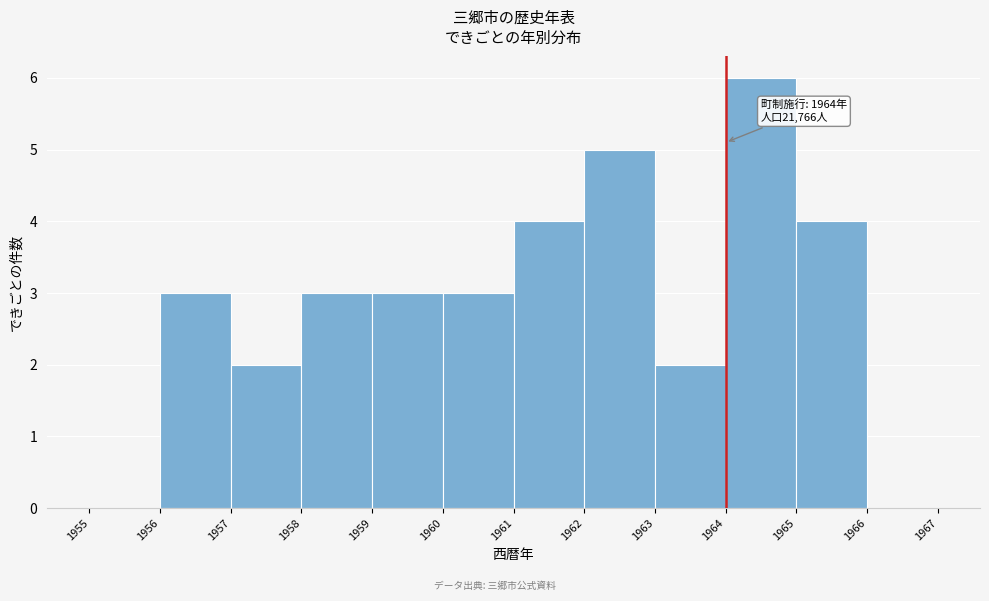

Over which range of the x-axis is the bar tallest?

1964 to 1965